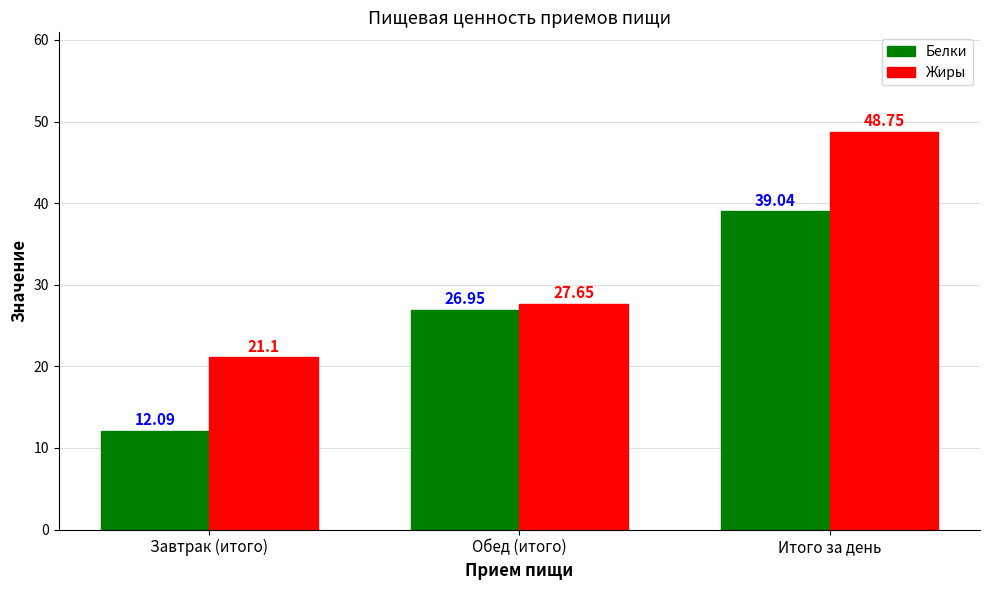

What is the label of the 1st bar from the left?

Завтрак (итого)